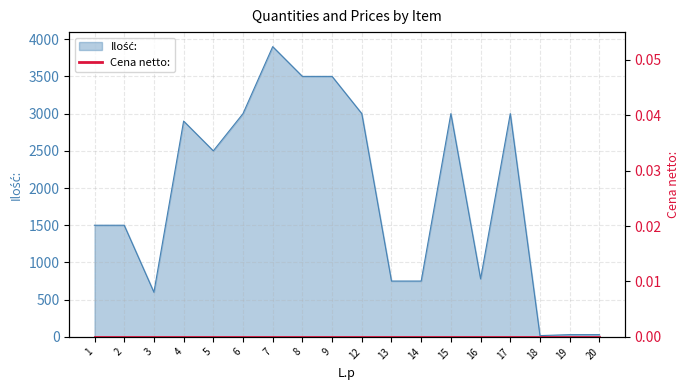

What is the difference between the values at 2 and 5?

1000